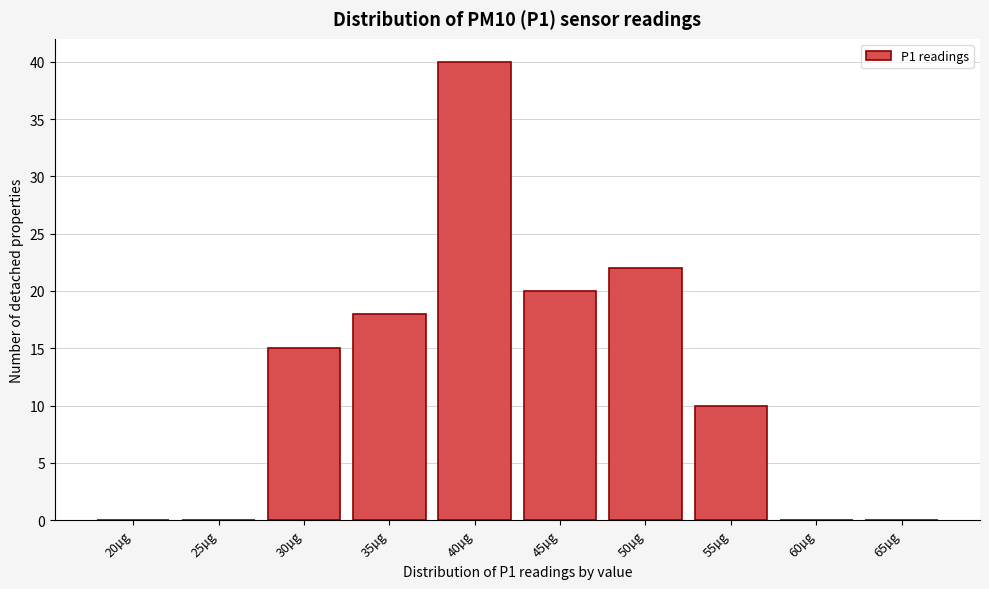

Reading left to right, list all the values displayed in this chart.

20µg=0	25µg=0	30µg=15	35µg=18	40µg=40	45µg=20	50µg=22	55µg=10	60µg=0	65µg=0